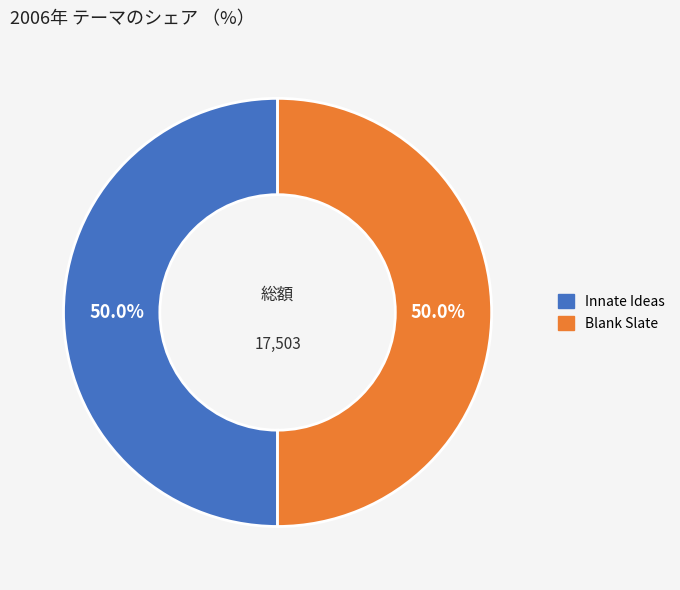

What is the ratio of the value at Blank Slate to the value at Innate Ideas?

1.0